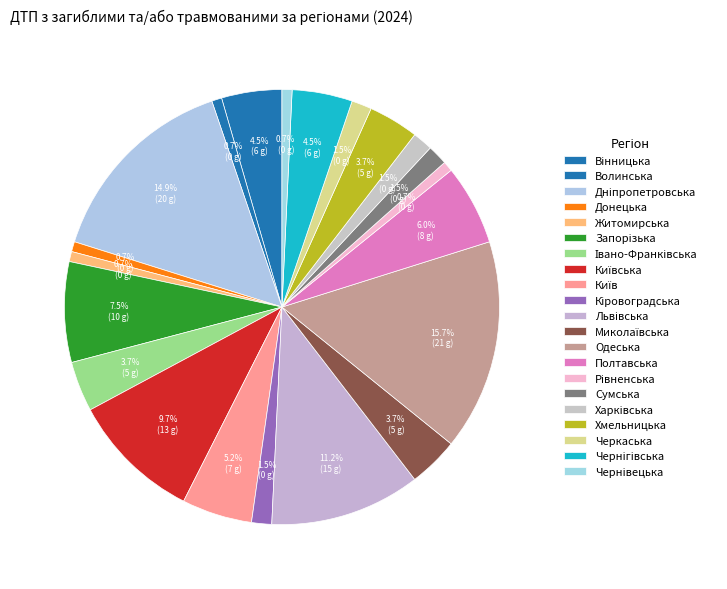

Is there a majority slice in this chart?

No